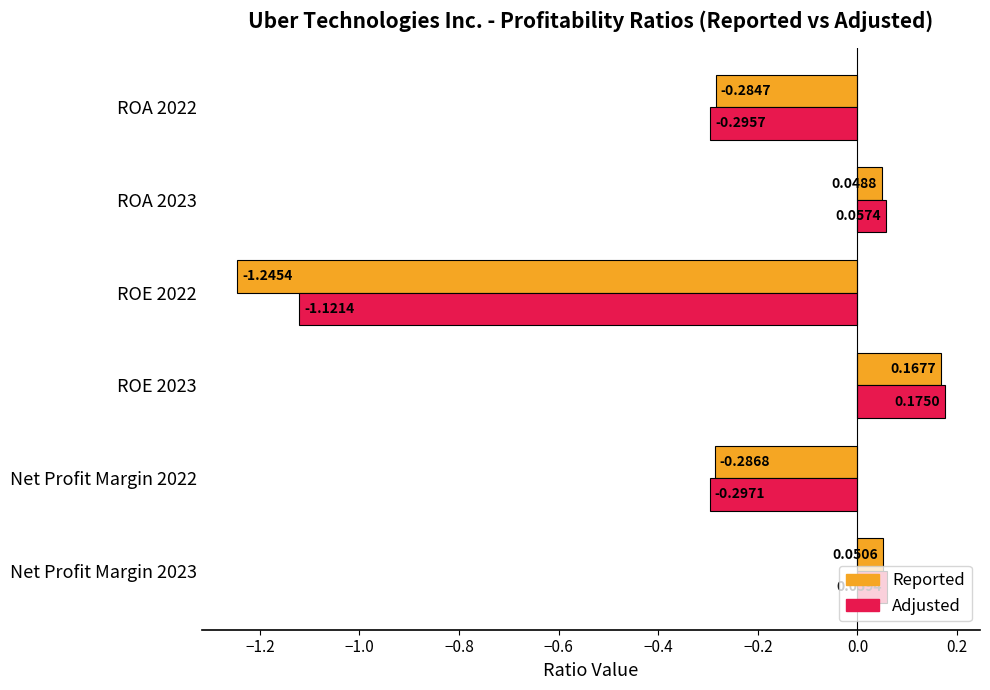

What is the difference between the maximum and minimum values in the Adjusted series?

1.3